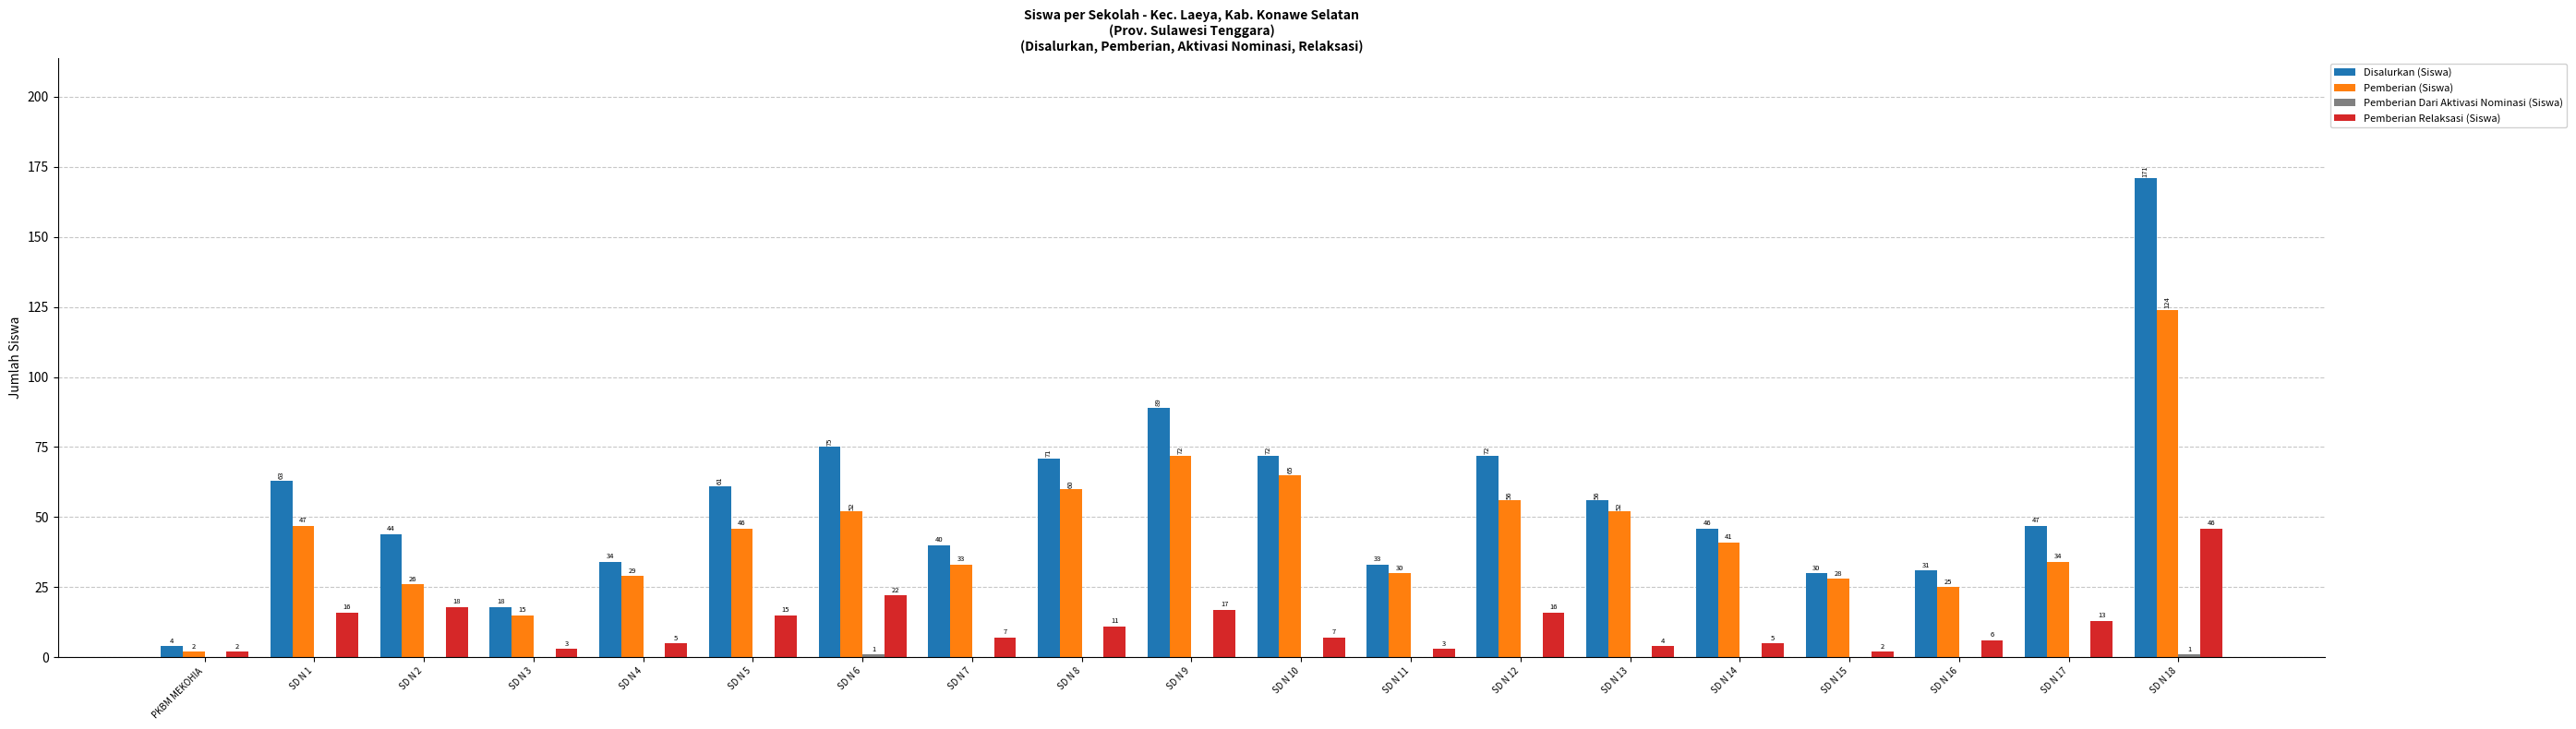

Does the chart contain stacked bars?

No